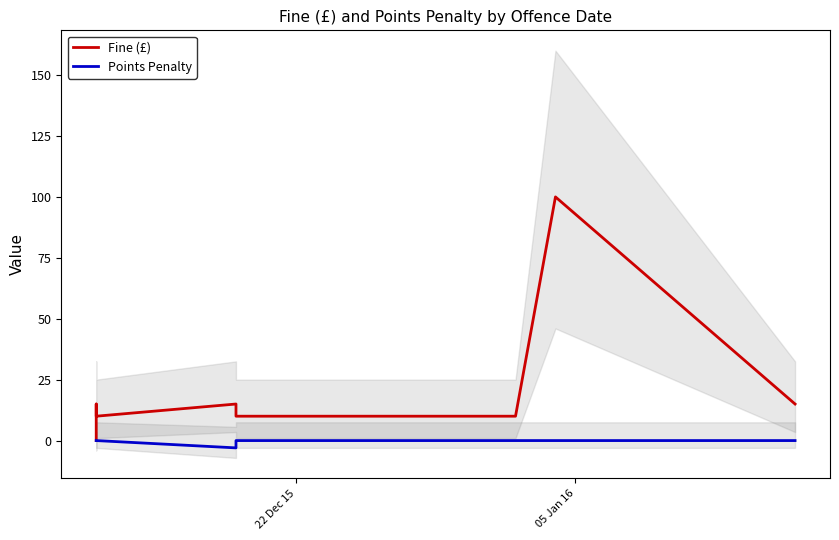

True or false: Fine (£) has more than 0 points higher than both neighbors.

True